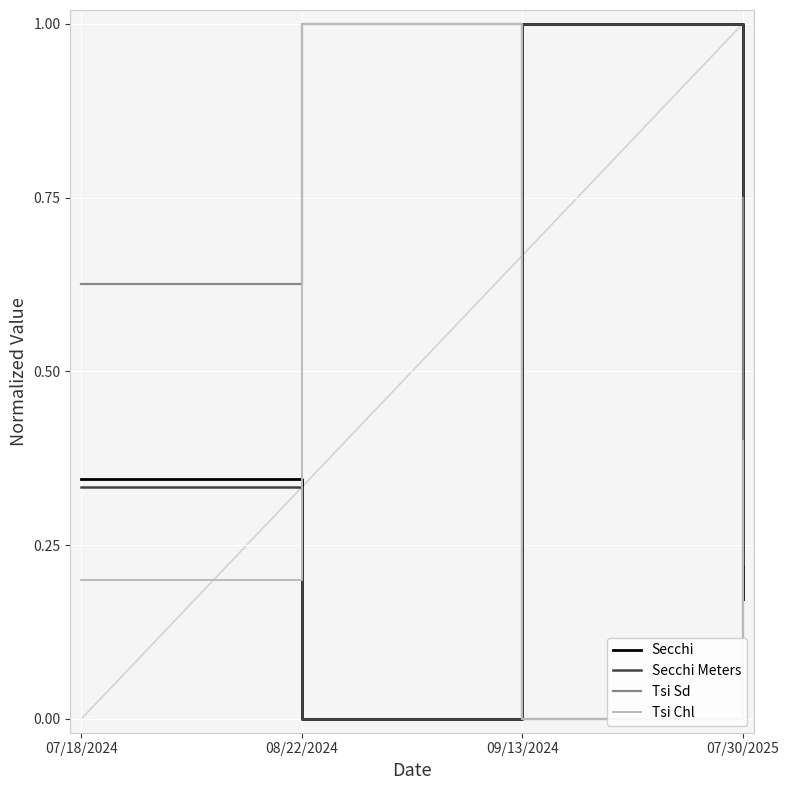

What is the average value of the Secchi series?

0.4